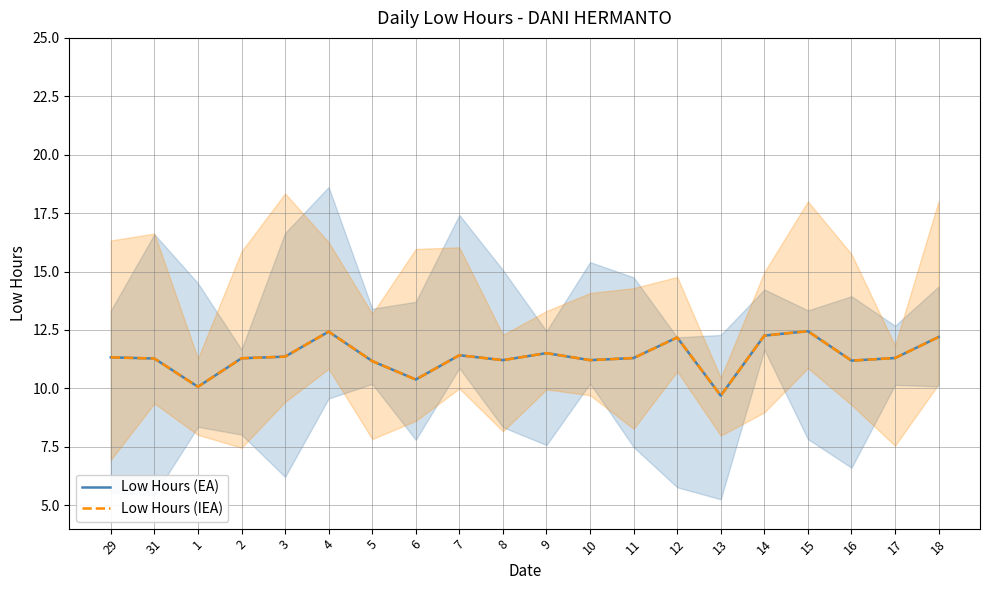

What is the average value of the Low Hours (IEA) series?

11.4